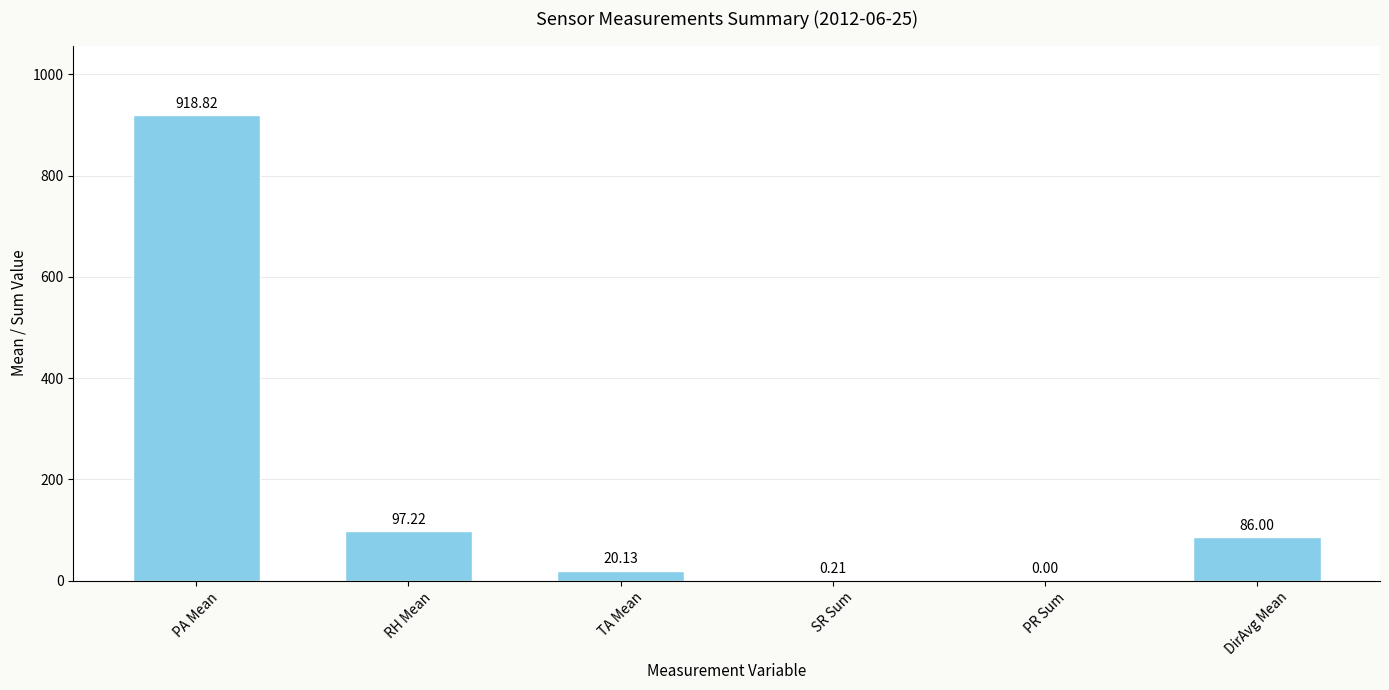

What is the sum of all values?

1122.4